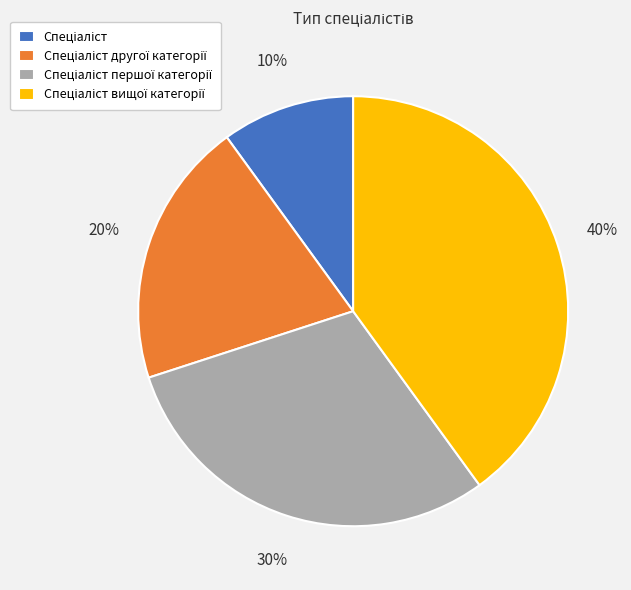

To the nearest percent, what is the average slice percentage?

25%